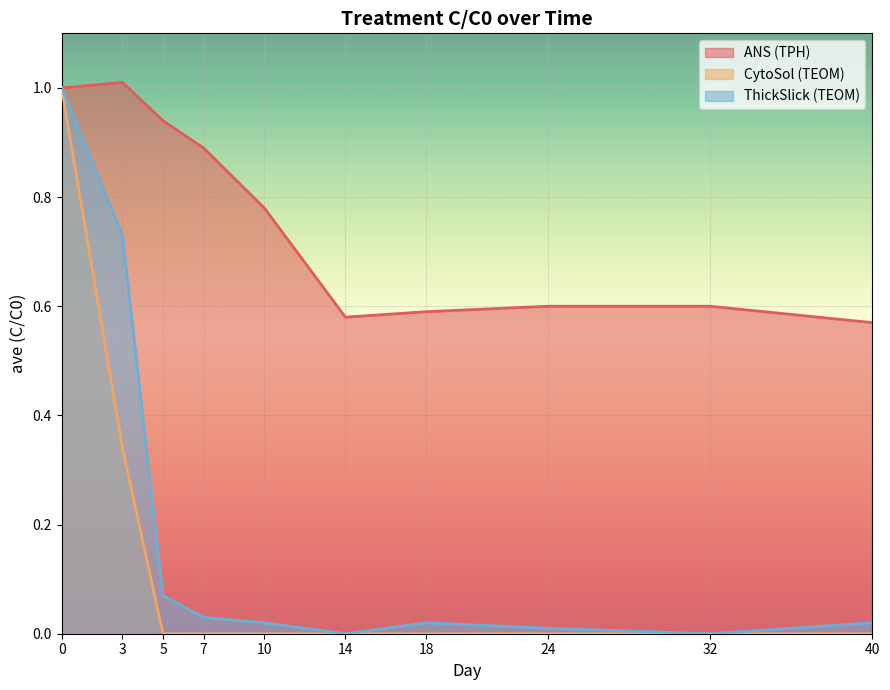

At 10, list the series in order from smallest to largest.

CytoSol (TEOM), ThickSlick (TEOM), ANS (TPH)